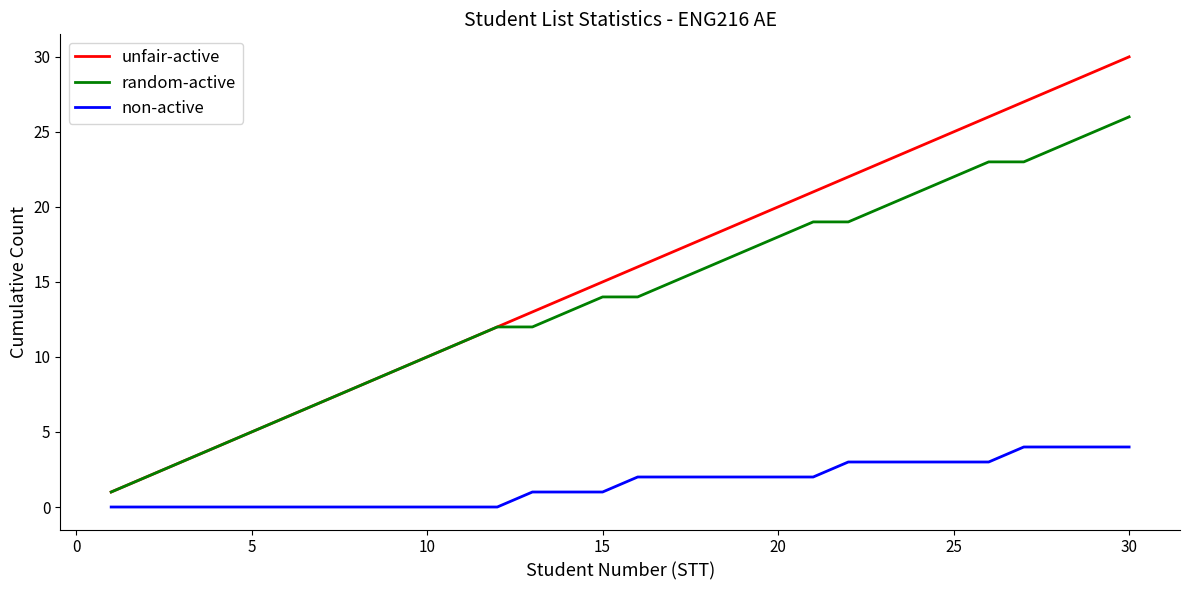

Which series has the widest spread of values?

unfair-active